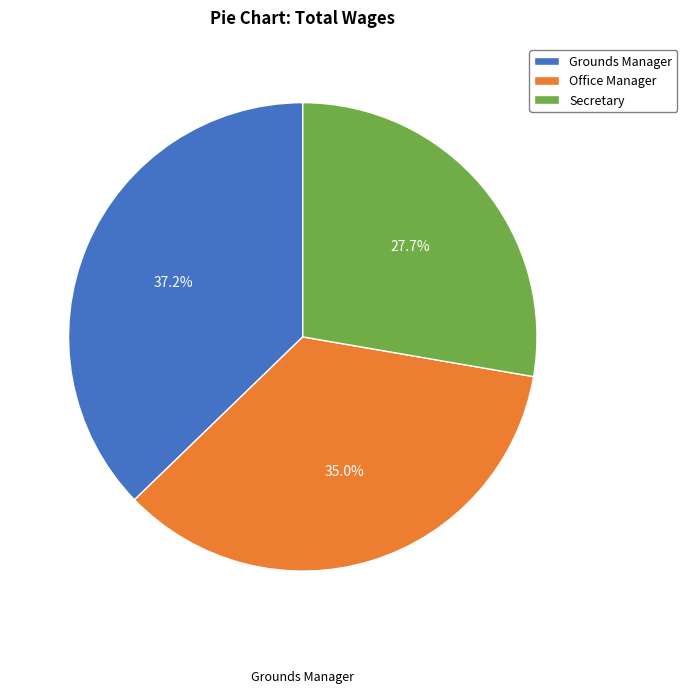

The Grounds Manager slice represents 37% of the pie. True or false?

True